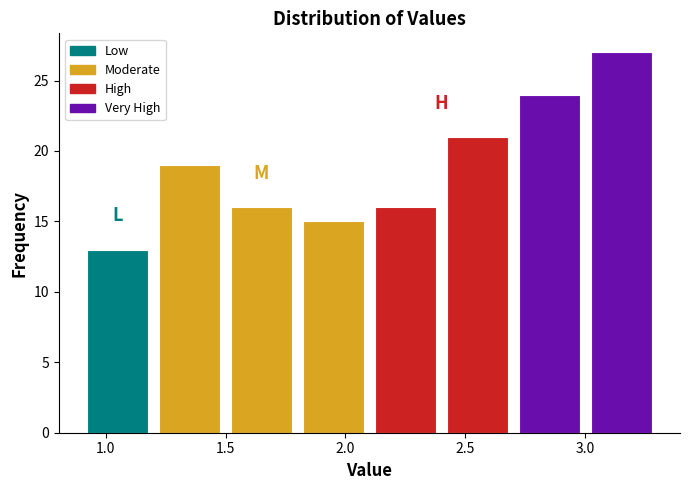

Reading left to right, list every bar in this chart as the range it spans on the x-axis followed by its height. The values are not printed on the chart, so give them approximately, as read against the axis.

0.9 to 1.2: 13
1.2 to 1.5: 19
1.5 to 1.8: 16
1.8 to 2.1: 15
2.1 to 2.4: 16
2.4 to 2.7: 21
2.7 to 3.0: 24
3.0 to 3.3: 27